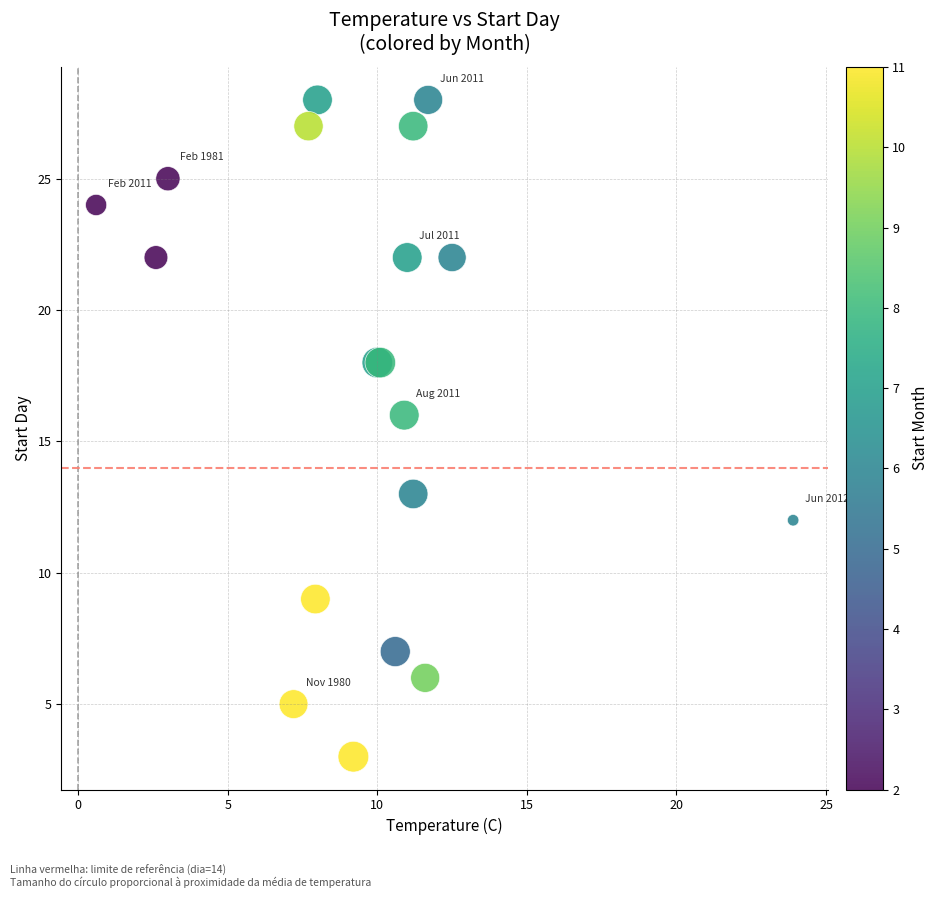

What Y value in the scatter plot is closest to 15?

16